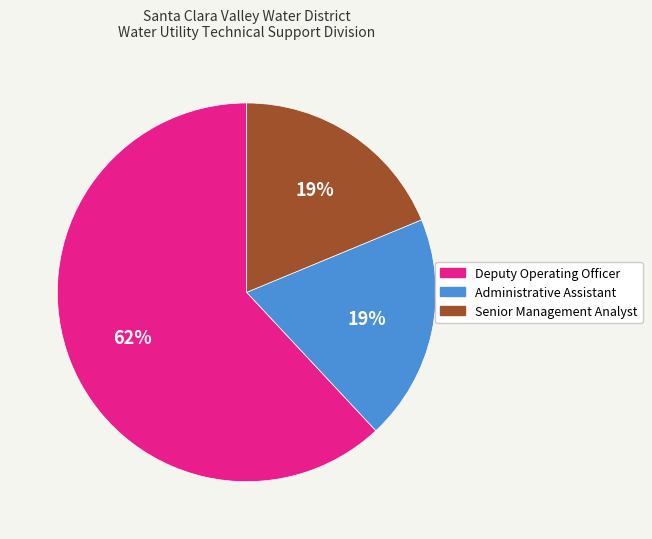

To the nearest percent, what percentage of the pie is Deputy Operating Officer?

62%